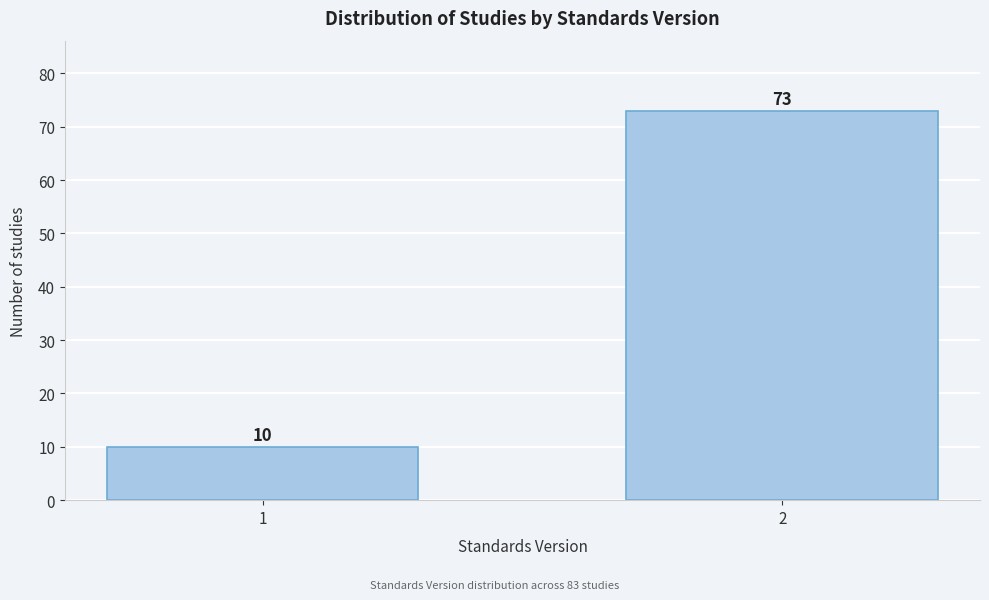

Reading left to right, transcribe all the data shown in this chart.

1=10	2=73